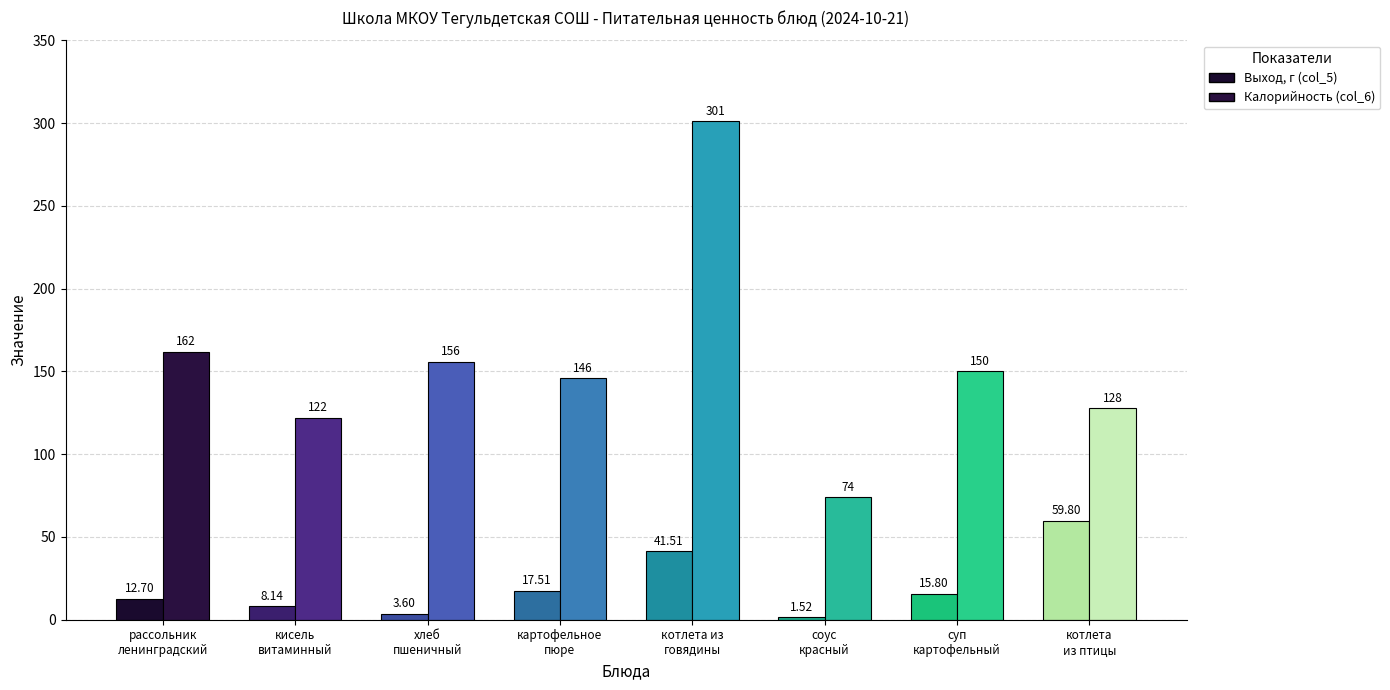

The Выход, г (col_5) series shows 13.2 at котлета из говядины. True or false?

False